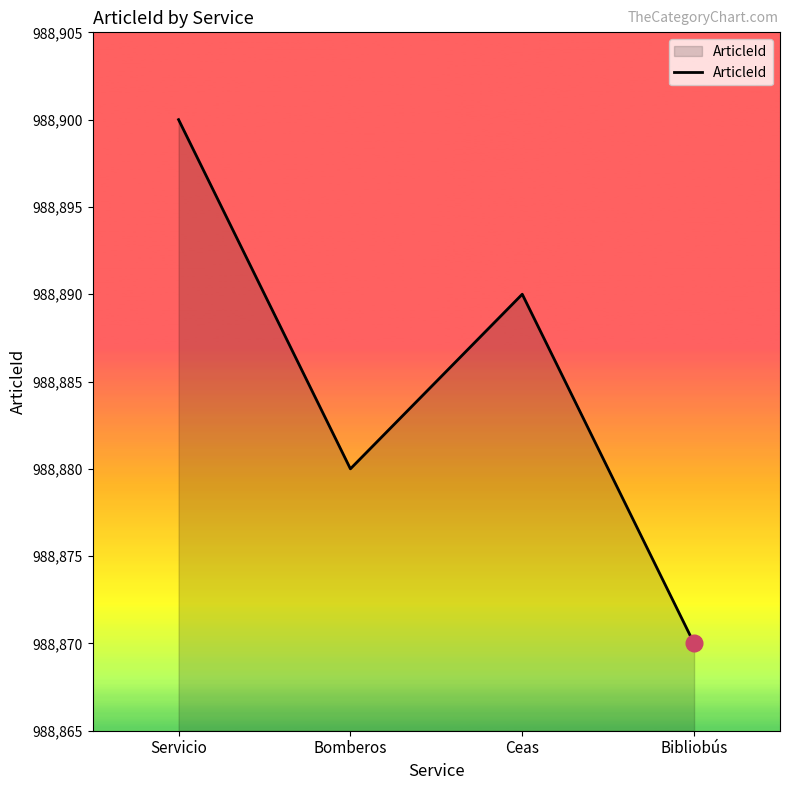

What is the average value?

988885